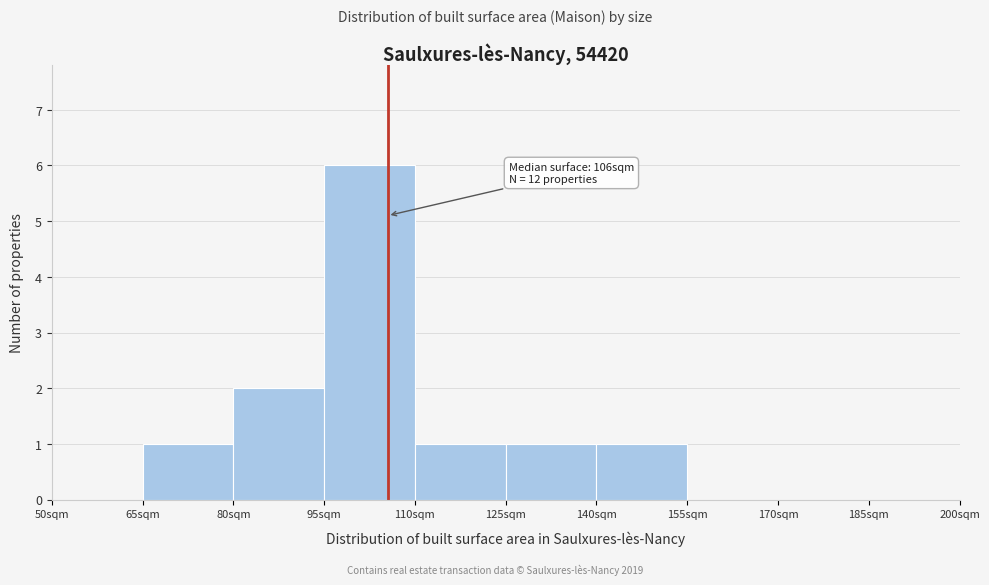

Which range on the x-axis has the tallest bar?

95 to 110